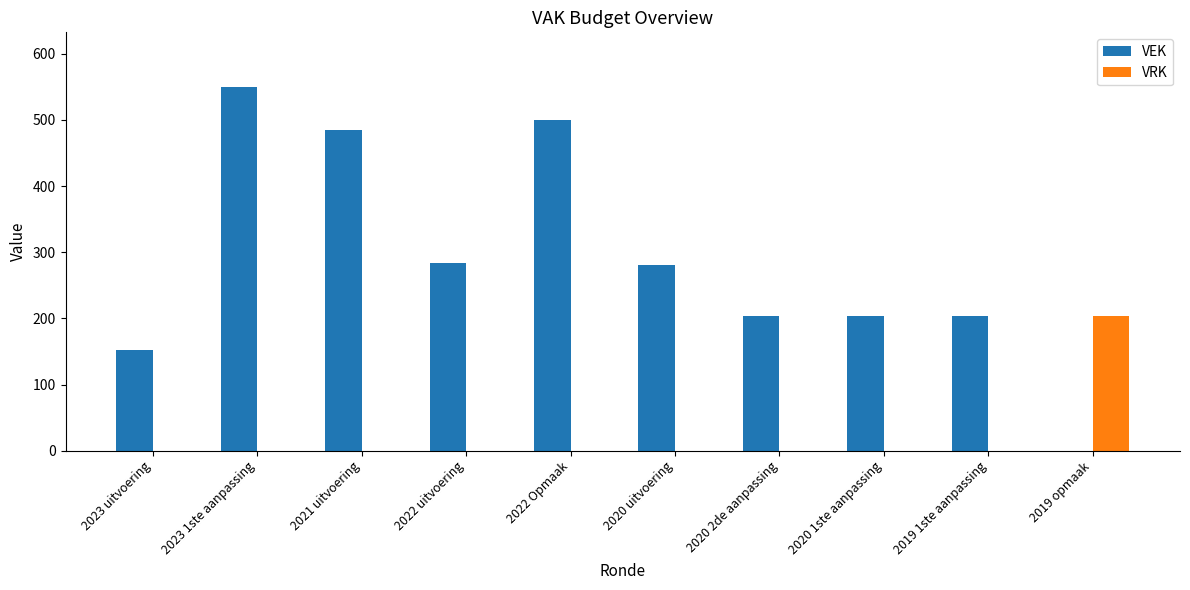

The value of VEK at 2020 1ste aanpassing is 203. True or false?

True